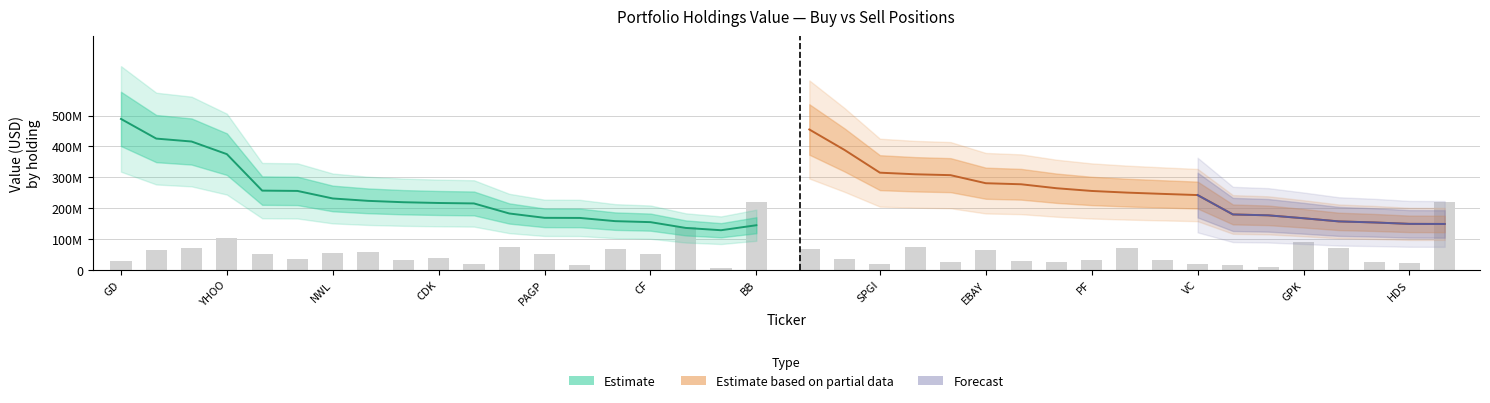

How many data points in Sell_shares are less than 31481568?

9